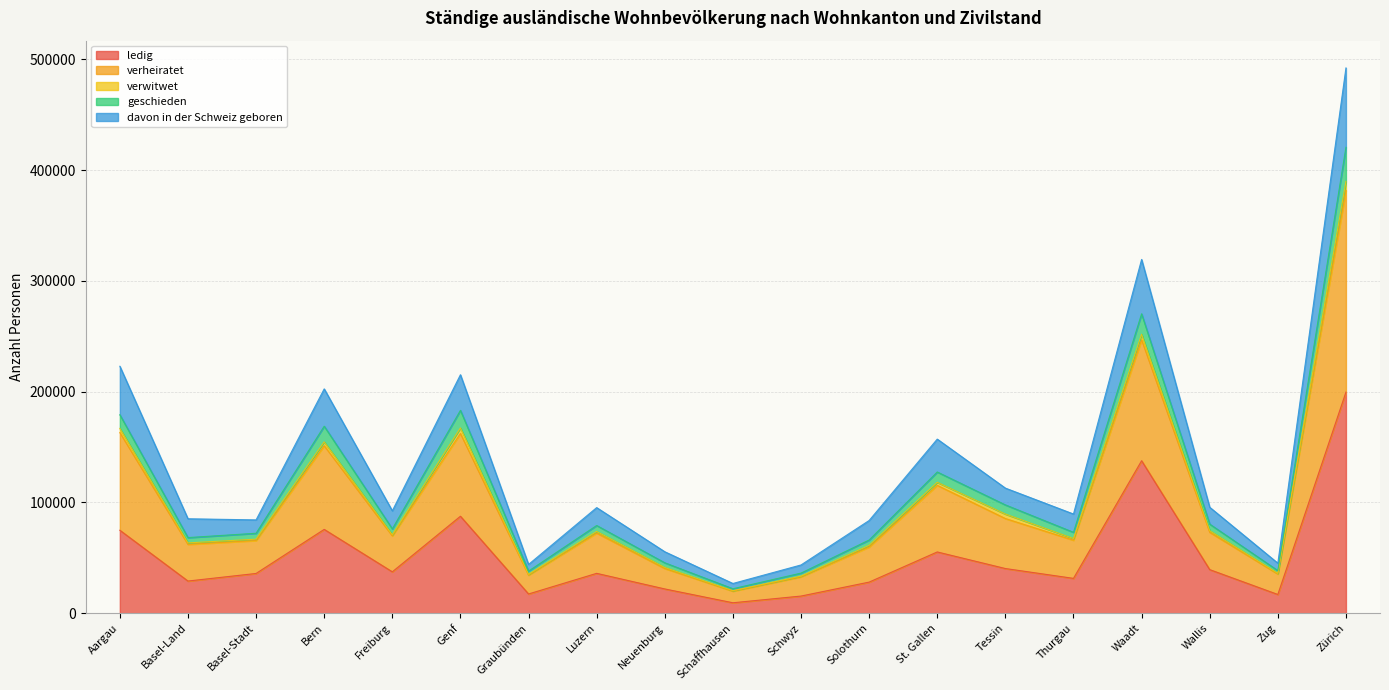

At which category is the sum across all series the highest?

Zürich